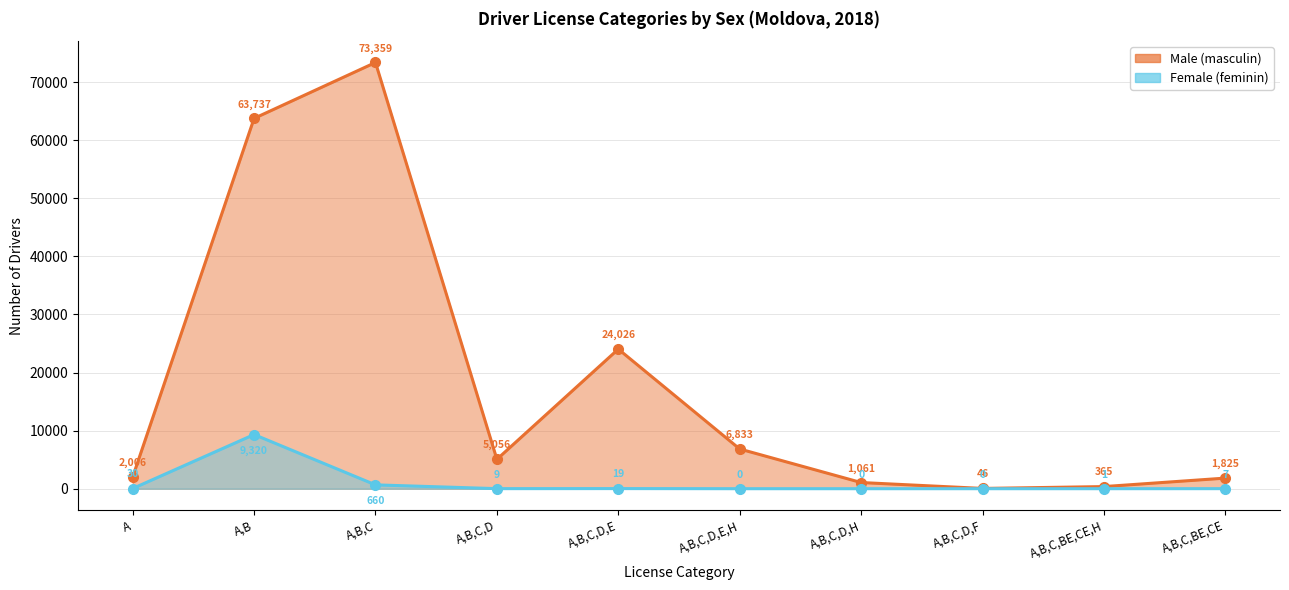

Which category has the highest value across all series?

A,B,C